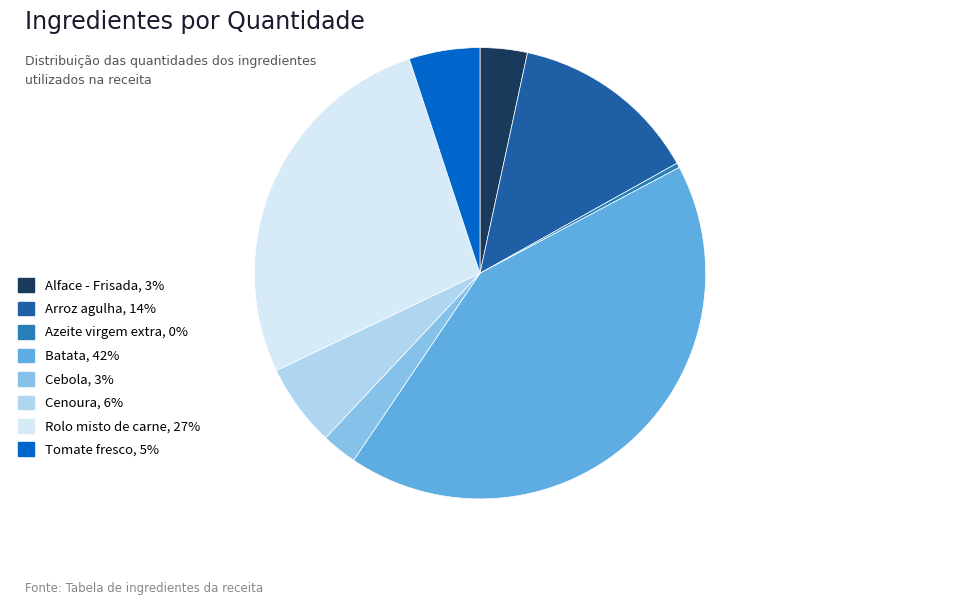

Combined, what portion of the pie is Alface - Frisada and Cenoura?

9.3%